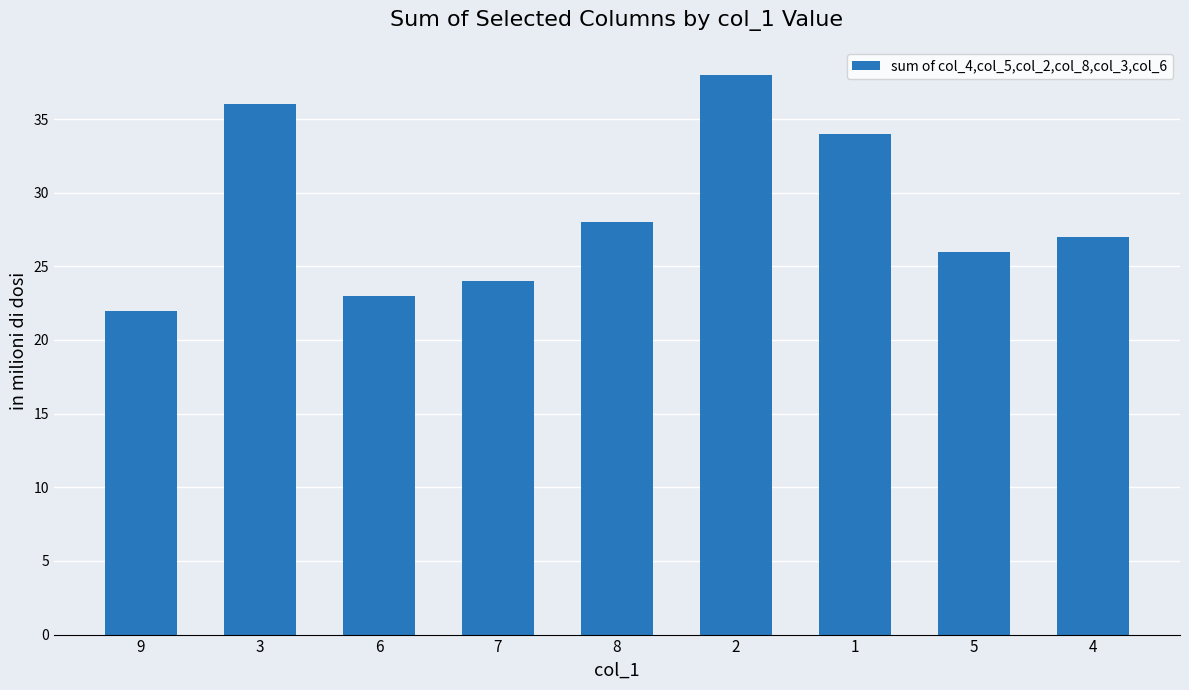

List the labels in order of value, largest first.

2, 3, 1, 8, 4, 5, 7, 6, 9